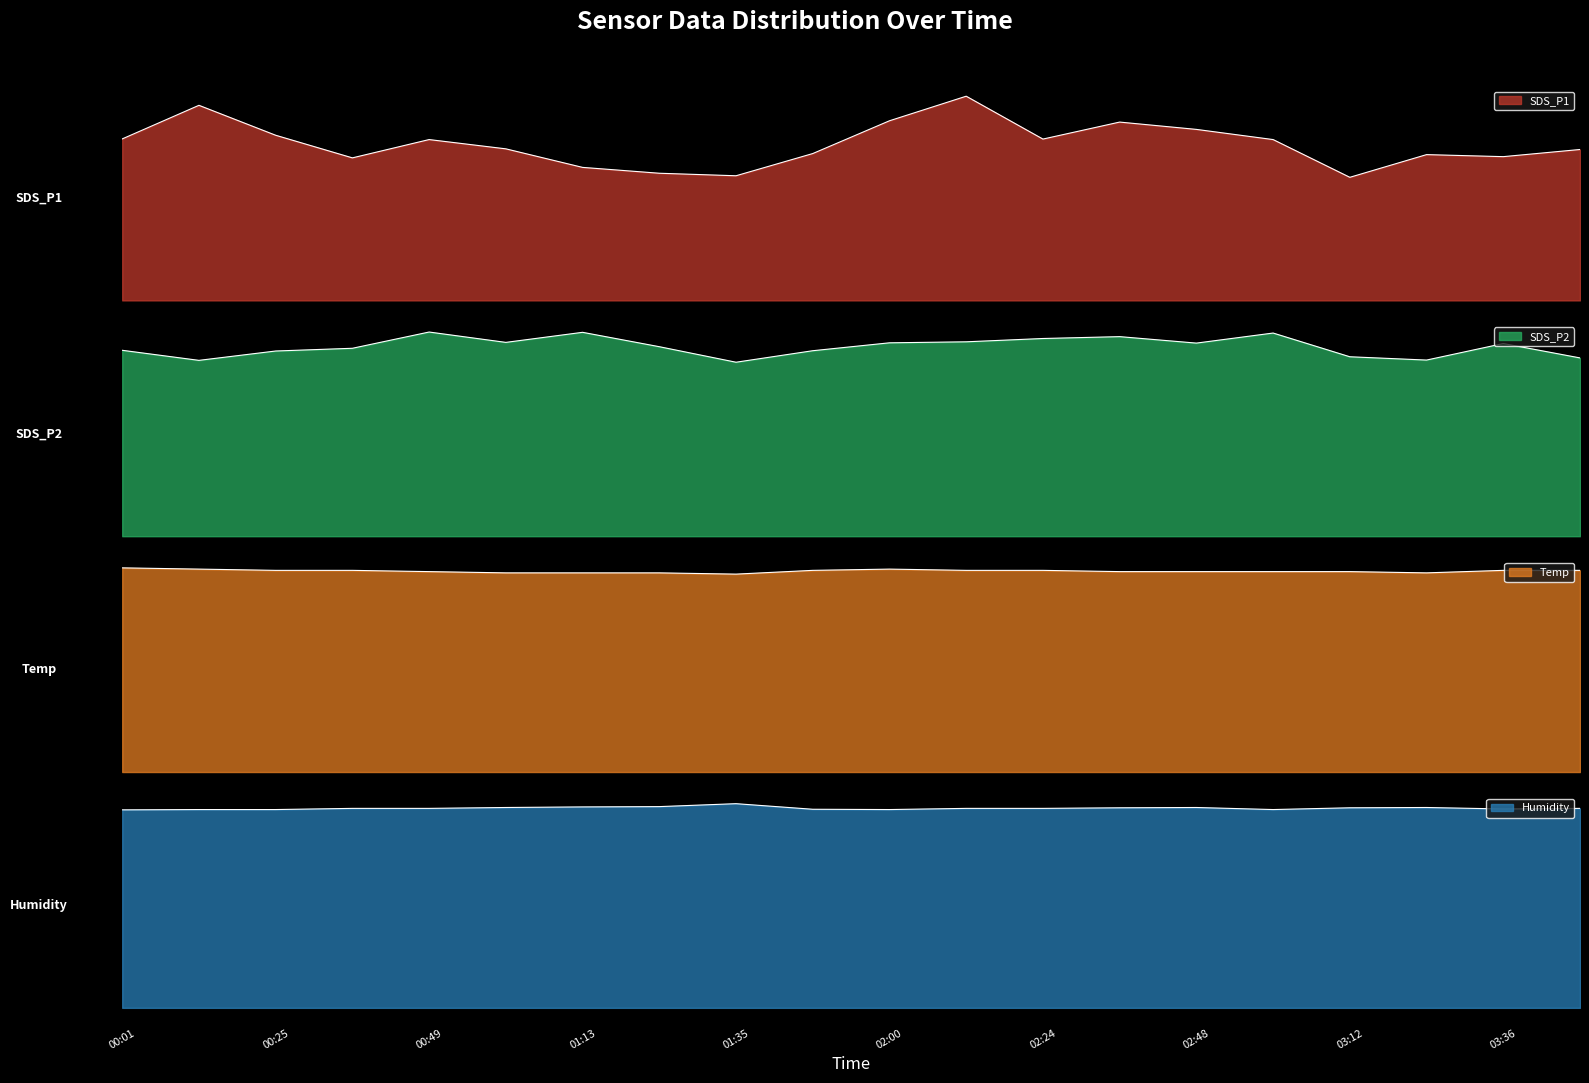

Rank the series at 03:00 from lowest to highest value.

SDS_P2, Temp, SDS_P1, Humidity